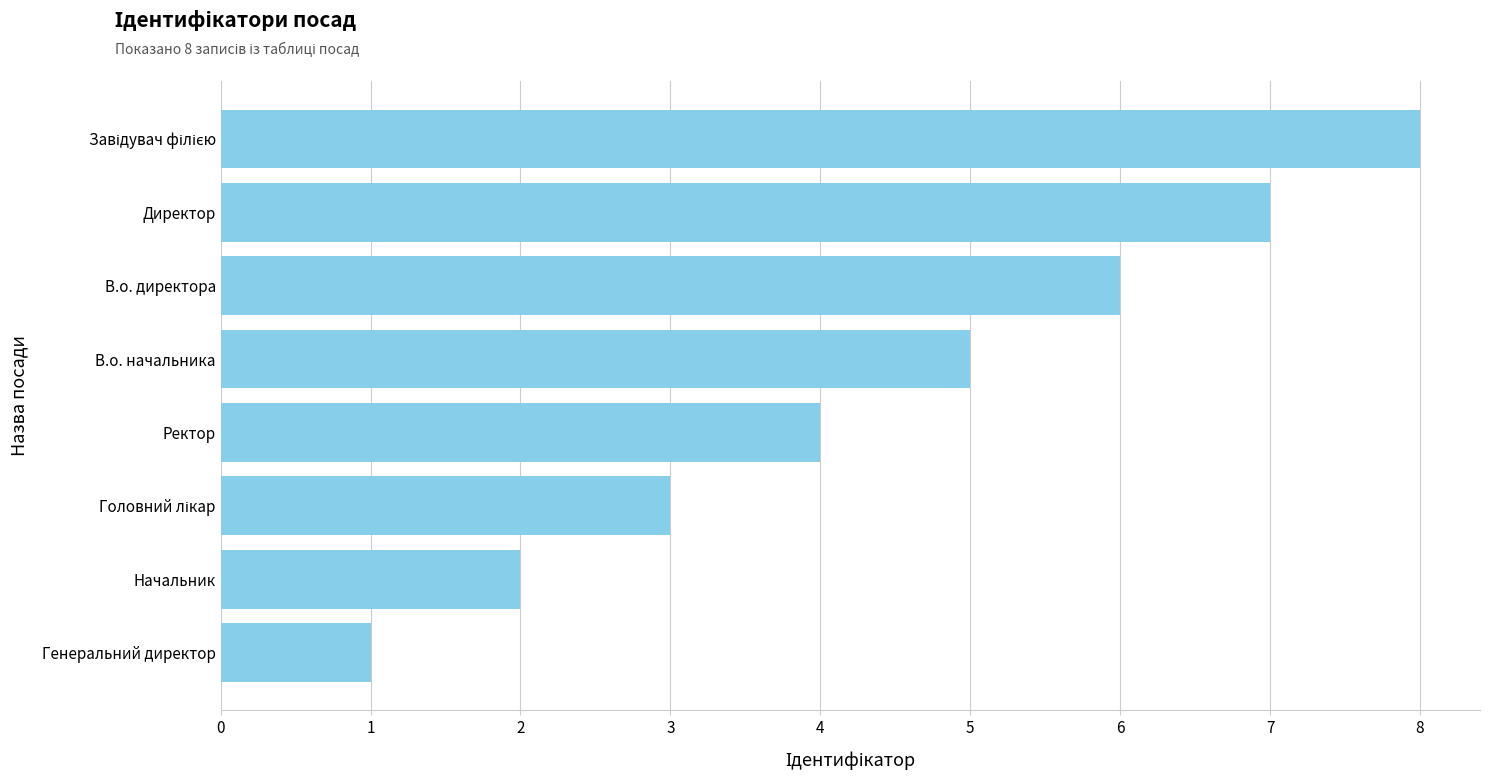

What is the maximum value shown in the chart?

8